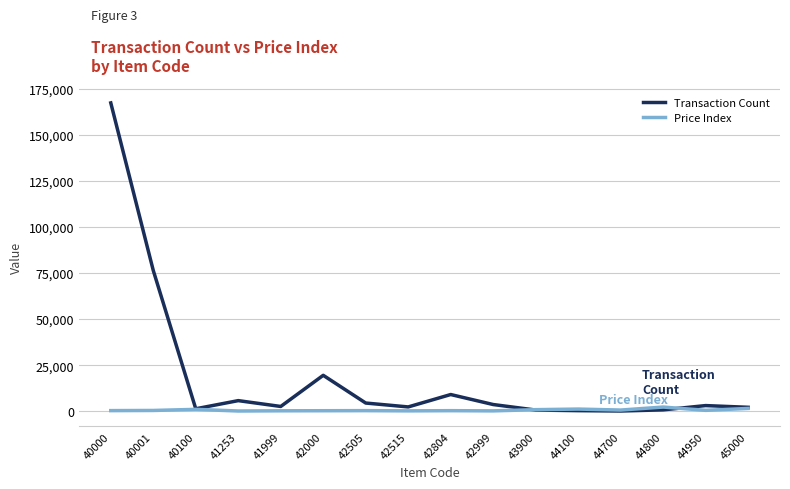

Between 40000 and 43900, which series saw the biggest shift?

Transaction Count